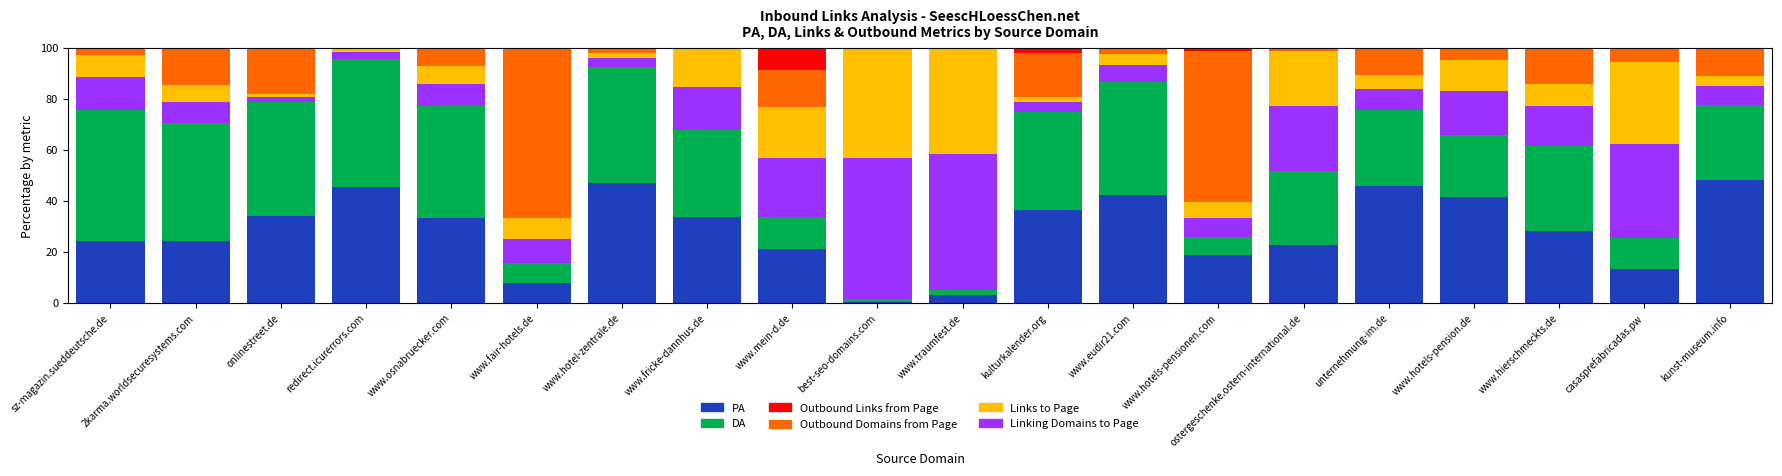

What is the sum of the PA values at 2karma.worldsecuresystems.com and www.osnabruecker.com?

57.6